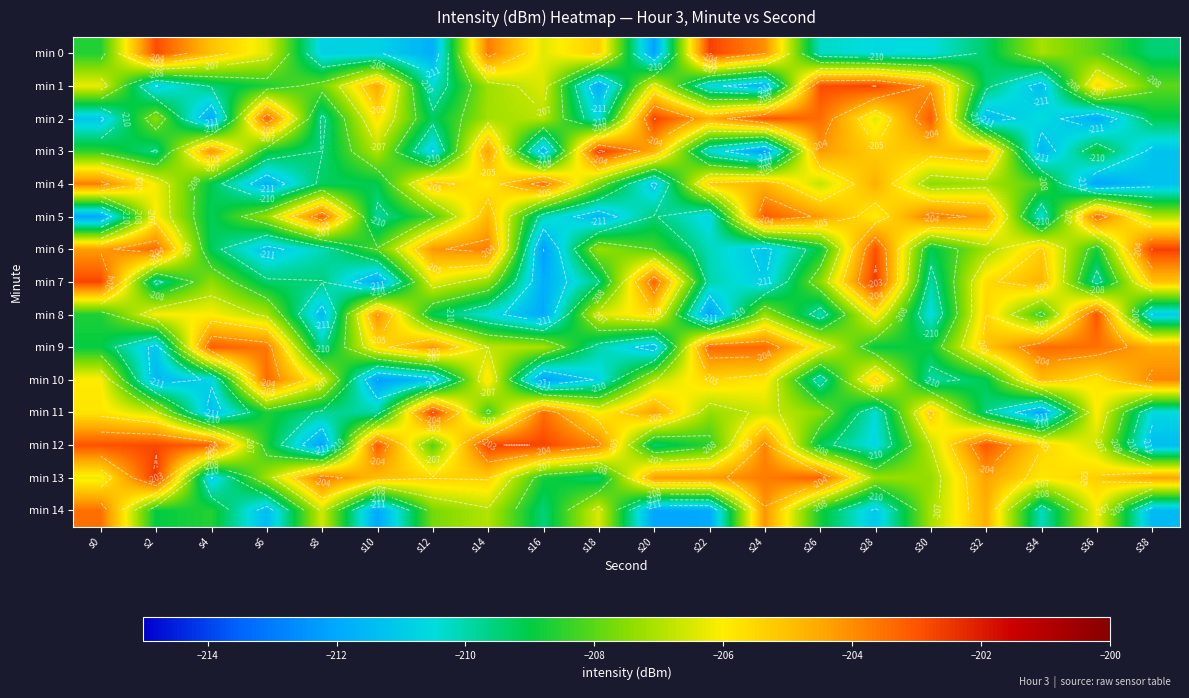

What value does the min 12 series have at s22?

-208.5